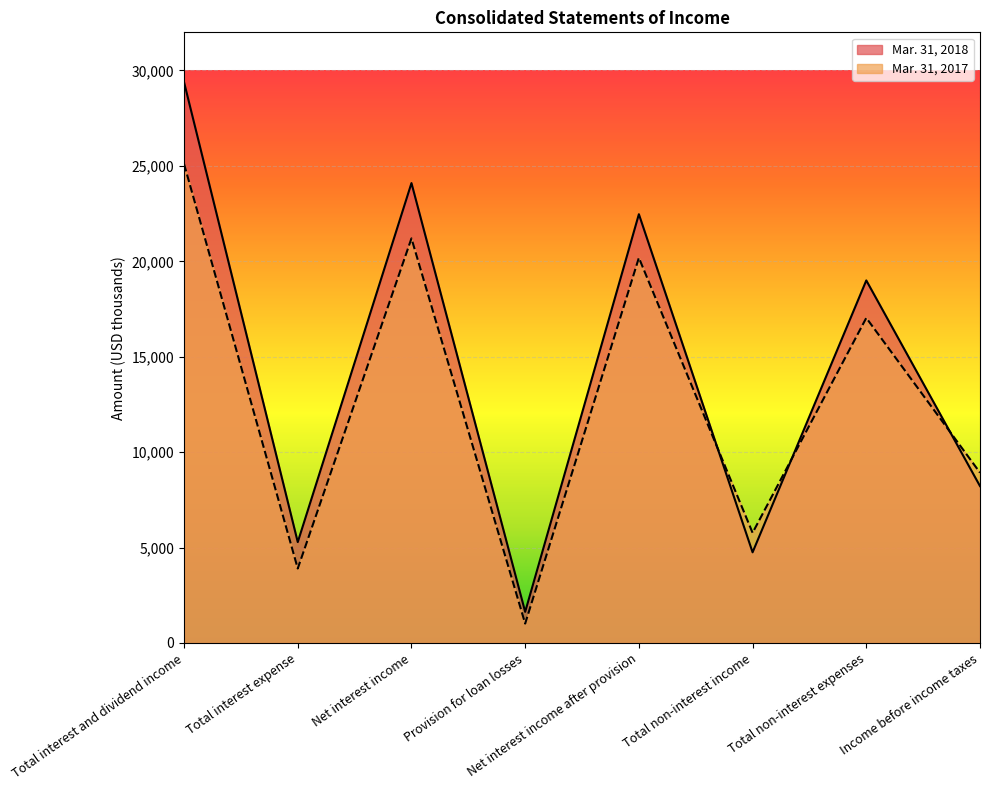

Is it true that Mar. 31, 2017 equals 21202 at Net interest income?

True